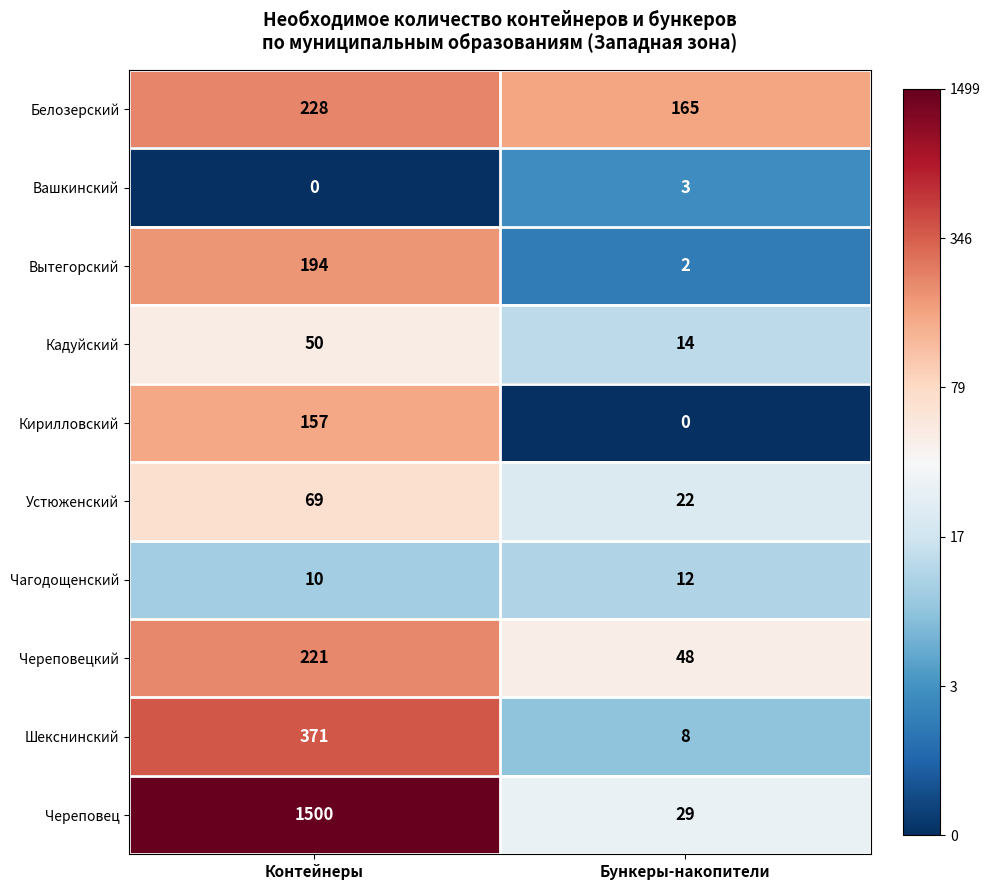

At how many categories does at least one series exceed 0?

2